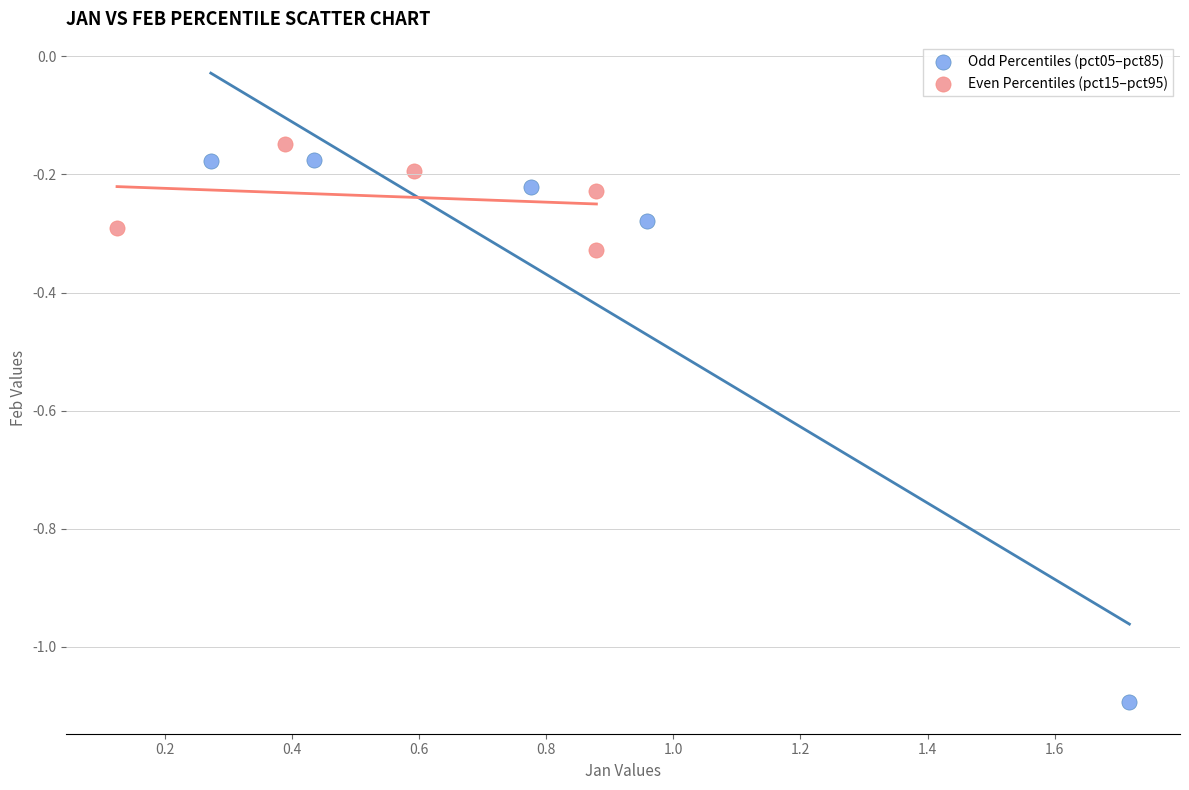

Which series has the largest Y range (max minus min)?

Odd Percentiles (pct05–pct85)